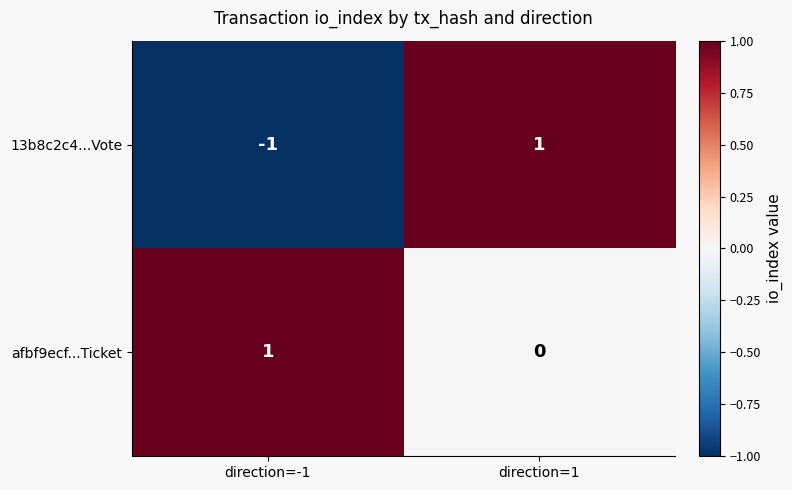

What is the total value across all series at direction=1?

1